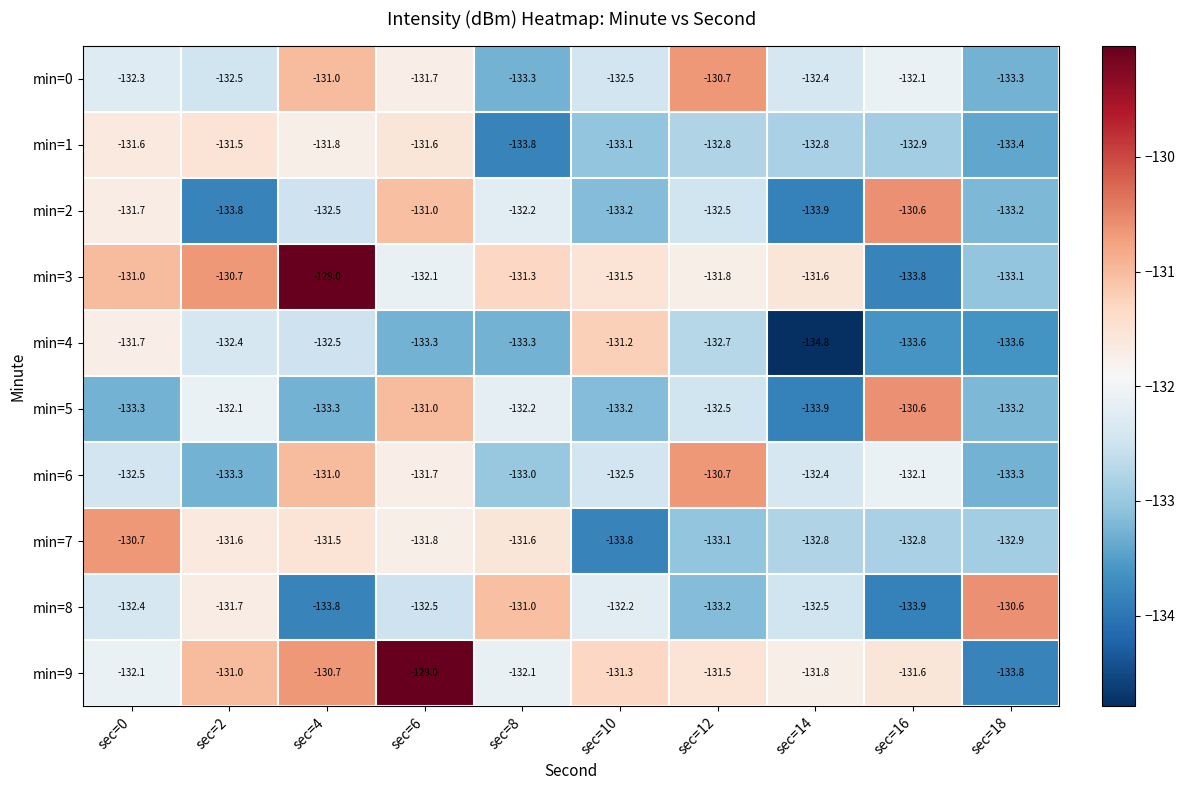

How many distinct data groups are displayed?

10